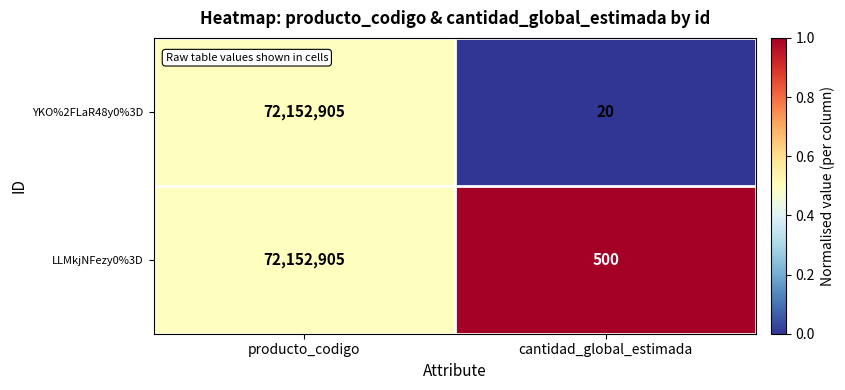

What is the difference between the YKO%2FLaR48y0%3D values at producto_codigo and cantidad_global_estimada?

72152885